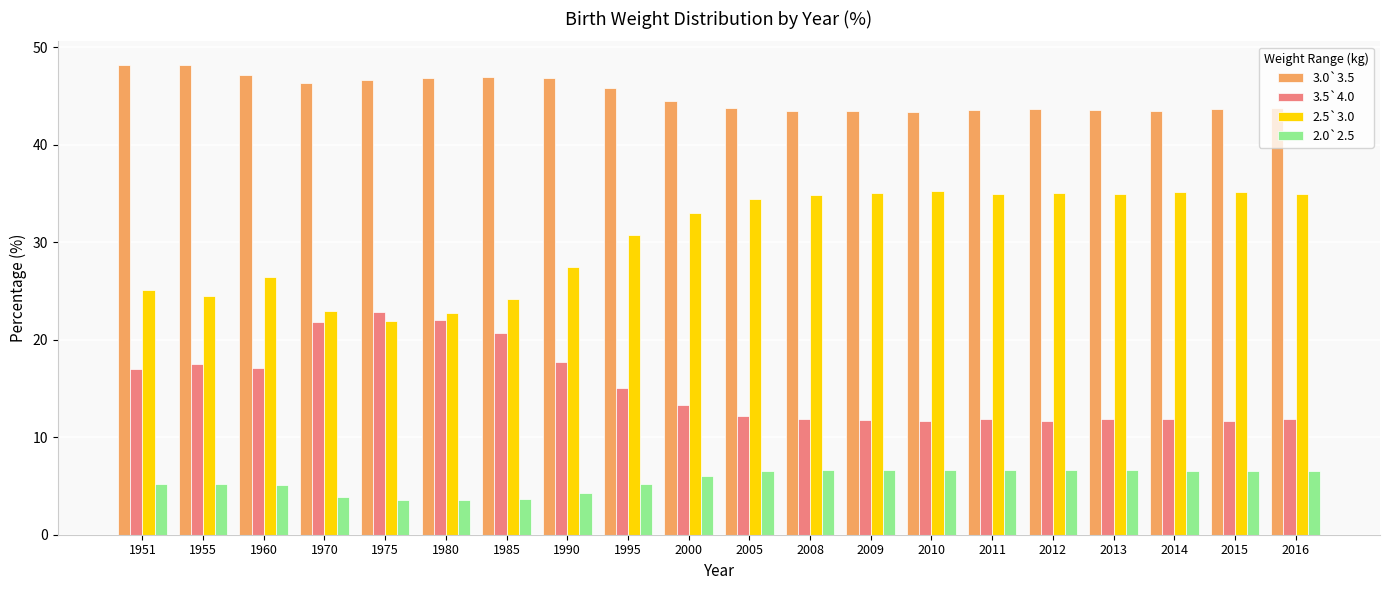

Which series has the largest total across all categories?

3.0`3.5